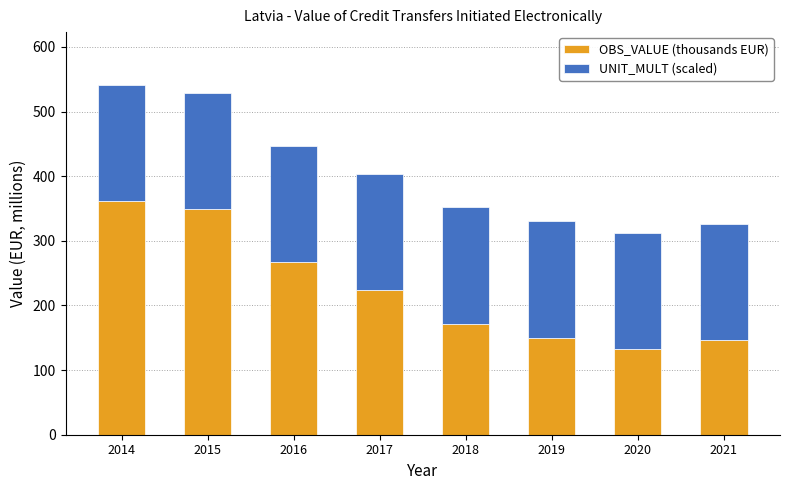

What is the difference between the second highest and second lowest values in the OBS_VALUE (thousands EUR) series?

202.6